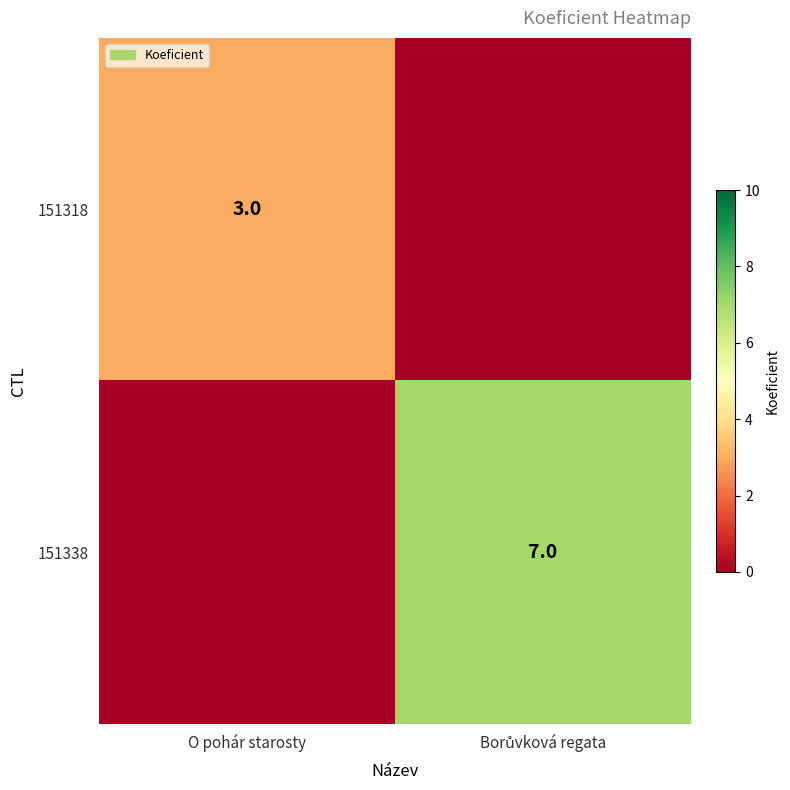

At which category does the chart reach its peak across all series?

Borůvková regata